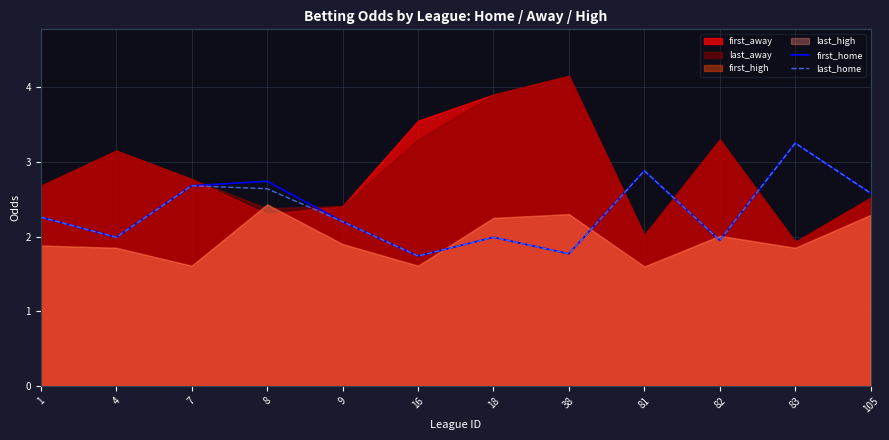

What is the spread (max minus min) of values at 8?

0.1